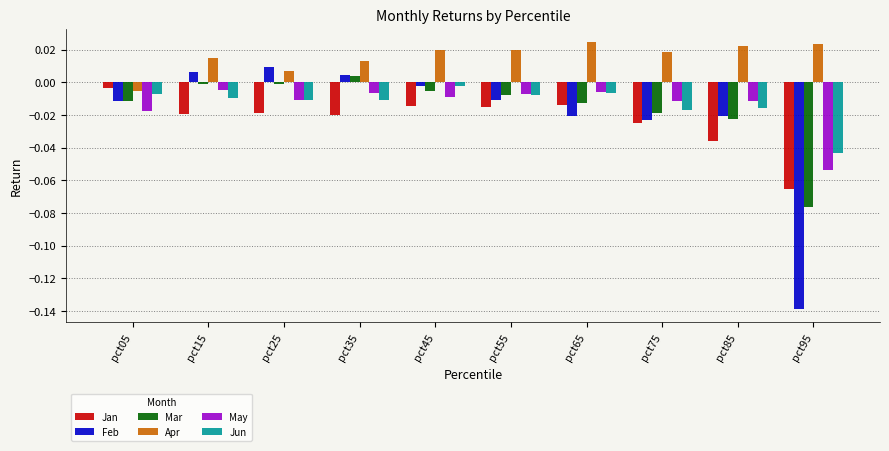

At which label does May reach its minimum?

pct95